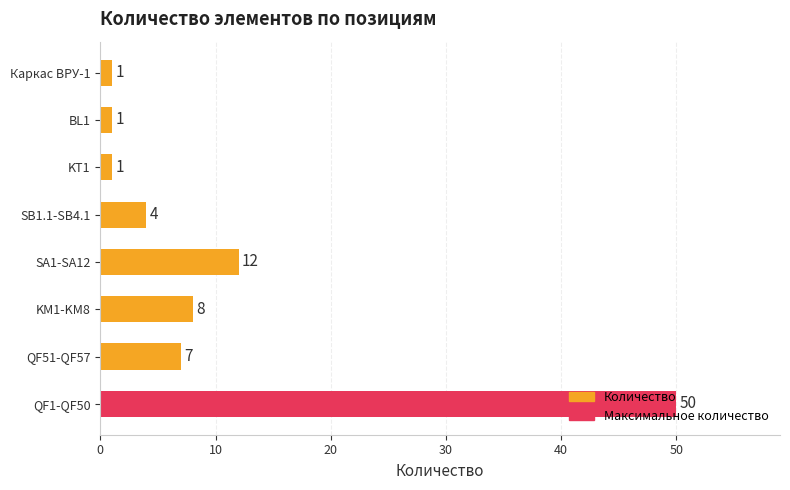

What is the sum of all values?

84